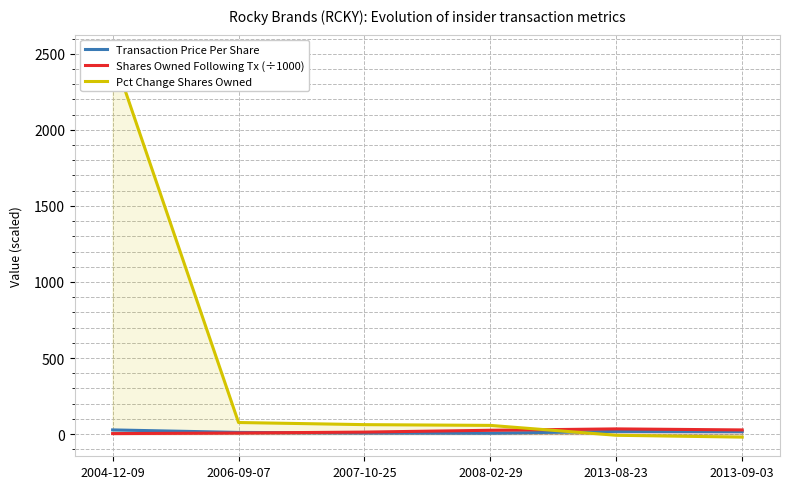

Is the value of Shares Owned Following Tx (÷1000) at 2008-02-29 greater than the value of Transaction Price Per Share at 2008-02-29?

Yes